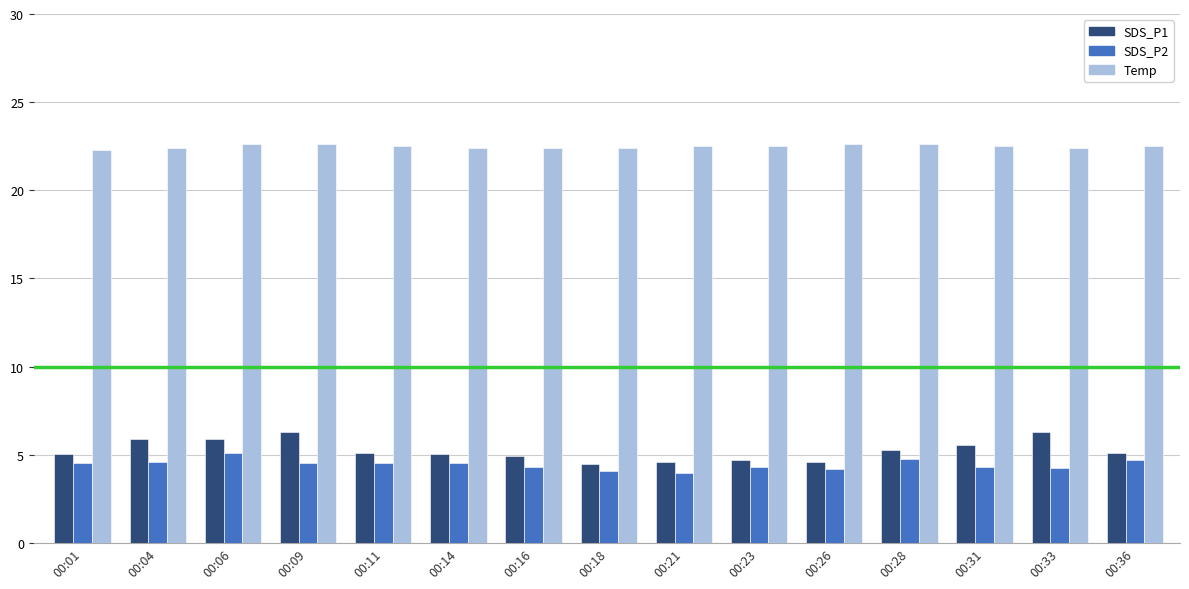

What is the highest value of the SDS_P1 series?

6.3